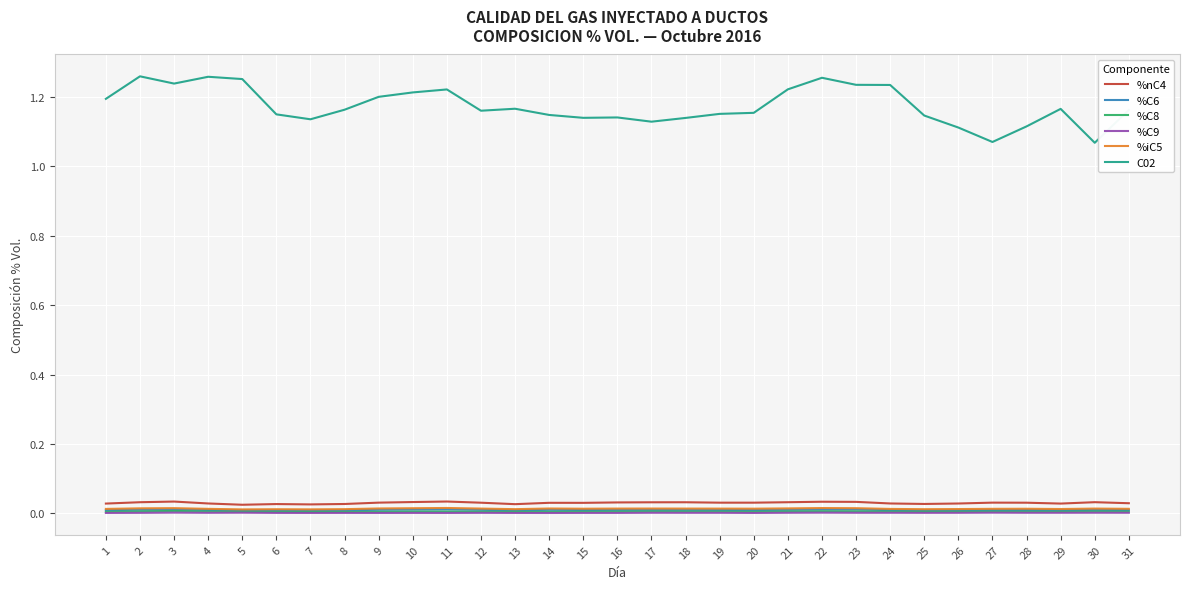

Does the chart have visible grid lines?

Yes